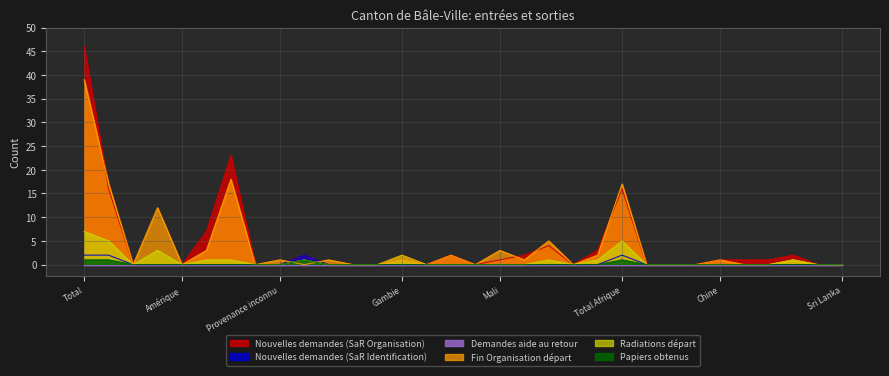

Which series has the widest spread of values?

Nouvelles demandes (SaR Organisation)